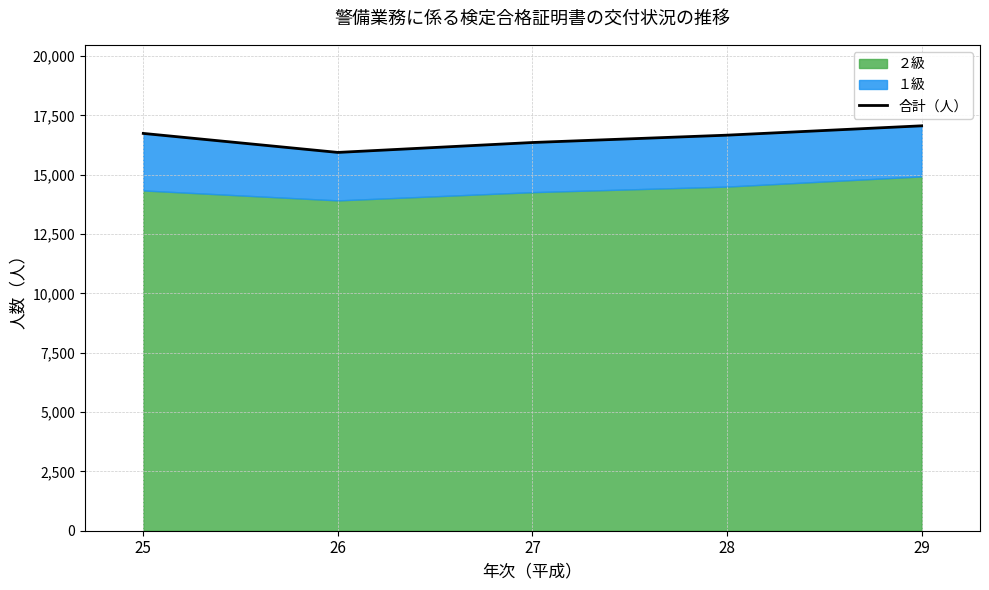

How many points are lower than both their immediate neighbors (excluding endpoints)?

1